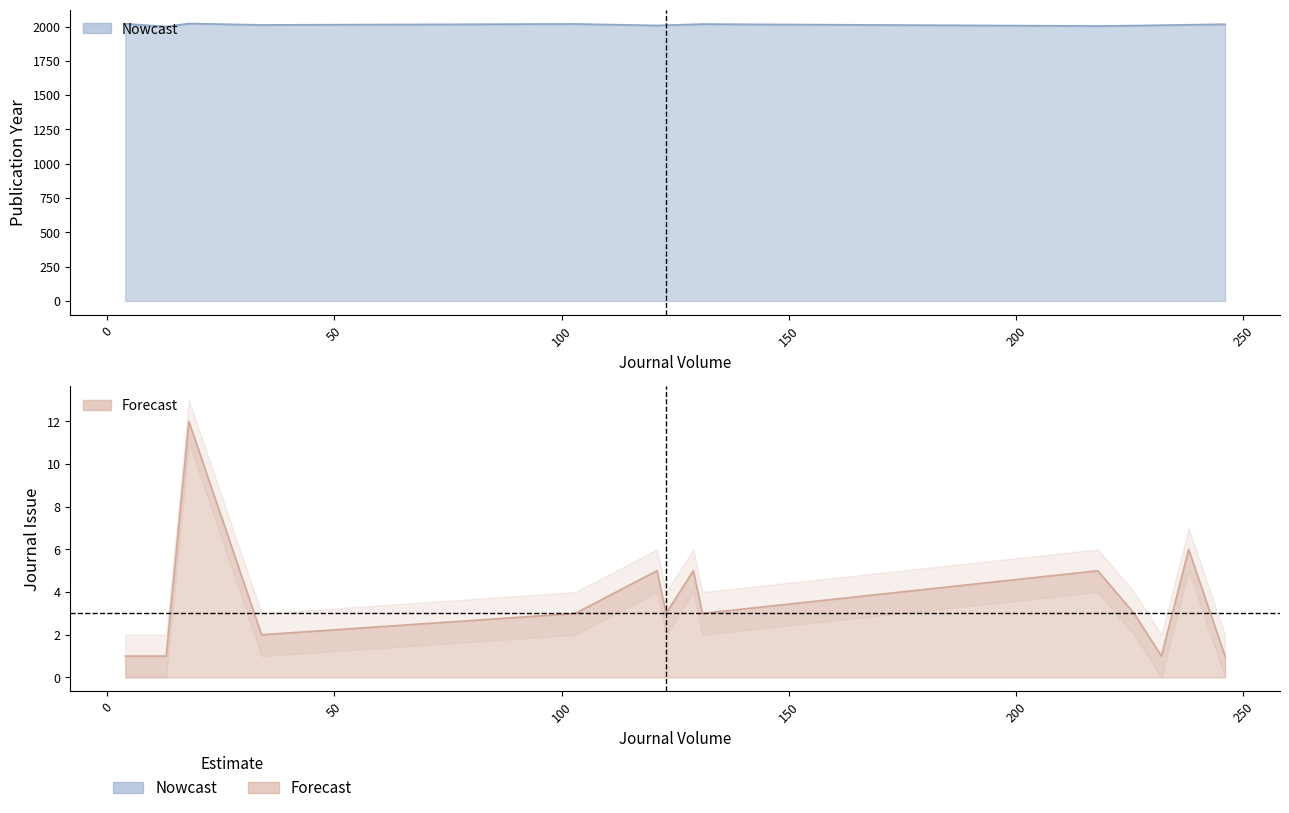

The Publication Year series shows 3330 at 246. True or false?

False